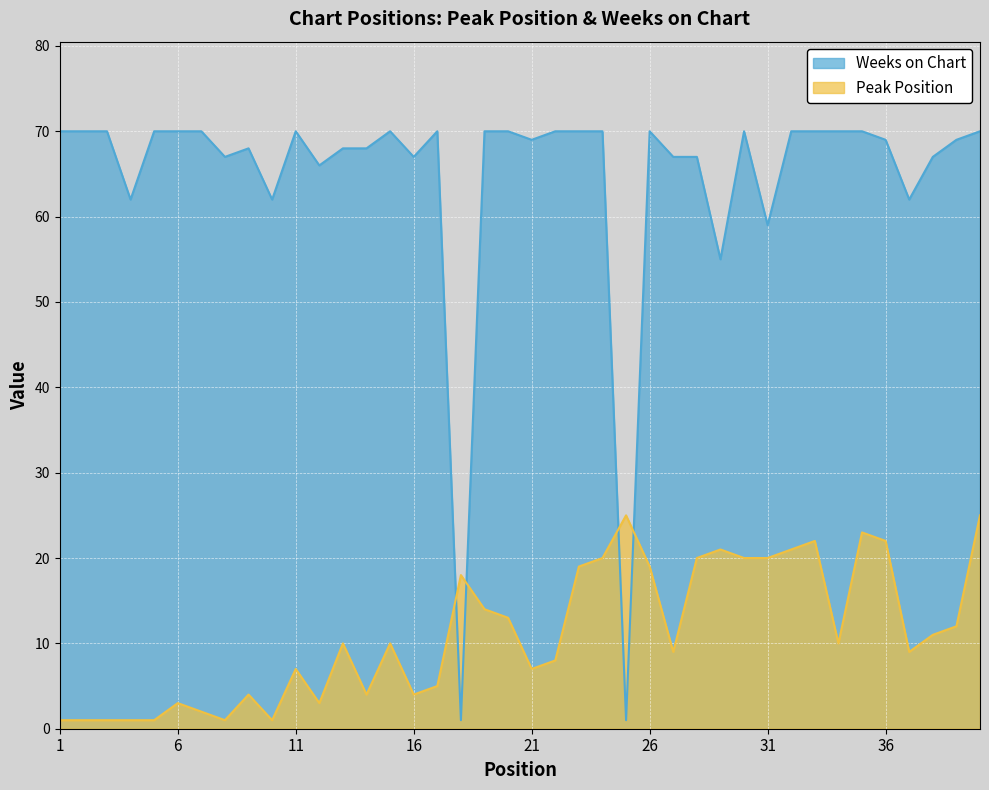

Which series has the largest range (max minus min)?

Weeks on Chart